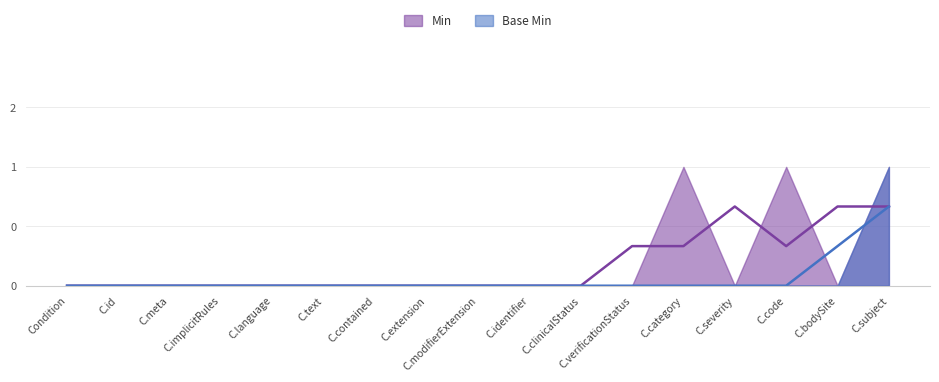

Reading left to right, extract all data points from this chart.

Min: Condition=0	Condition.id=0	Condition.meta=0	Condition.implicitRules=0	Condition.language=0	Condition.text=0	Condition.contained=0	Condition.extension=0	Condition.modifierExtension=0	Condition.identifier=0	Condition.clinicalStatus=0	Condition.verificationStatus=0	Condition.category=1	Condition.severity=0	Condition.code=1	Condition.bodySite=0	Condition.subject=1
Base Min: Condition=0	Condition.id=0	Condition.meta=0	Condition.implicitRules=0	Condition.language=0	Condition.text=0	Condition.contained=0	Condition.extension=0	Condition.modifierExtension=0	Condition.identifier=0	Condition.clinicalStatus=0	Condition.verificationStatus=0	Condition.category=0	Condition.severity=0	Condition.code=0	Condition.bodySite=0	Condition.subject=1